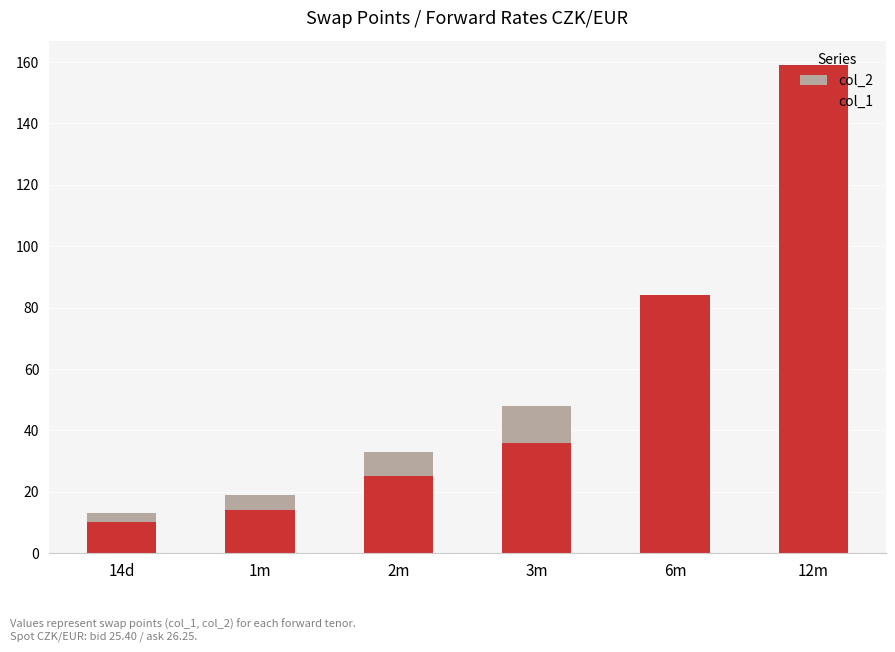

Which category has the lowest value in the col_1 series?

14d